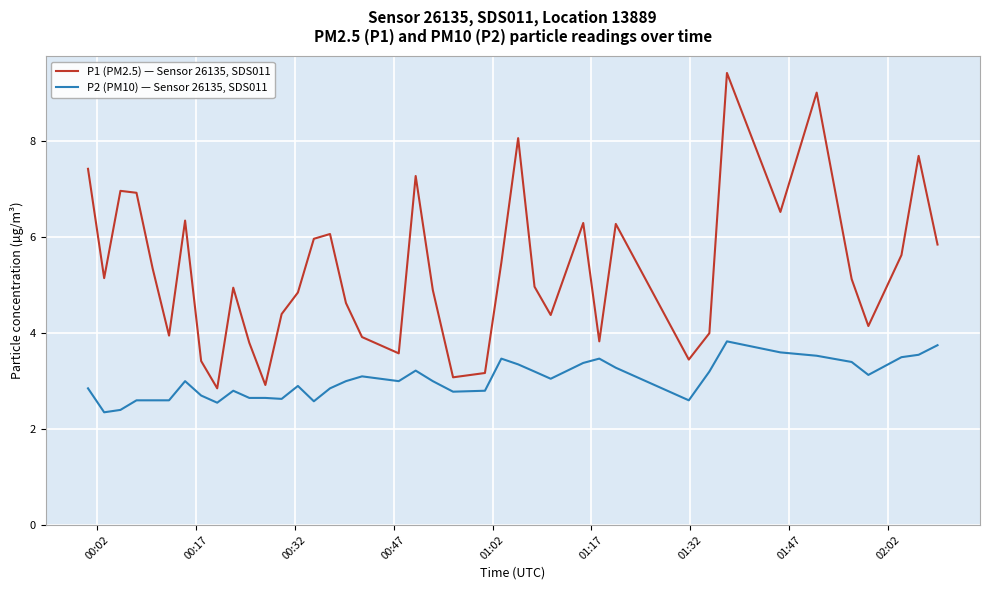

Count the number of categories in the chart.

40